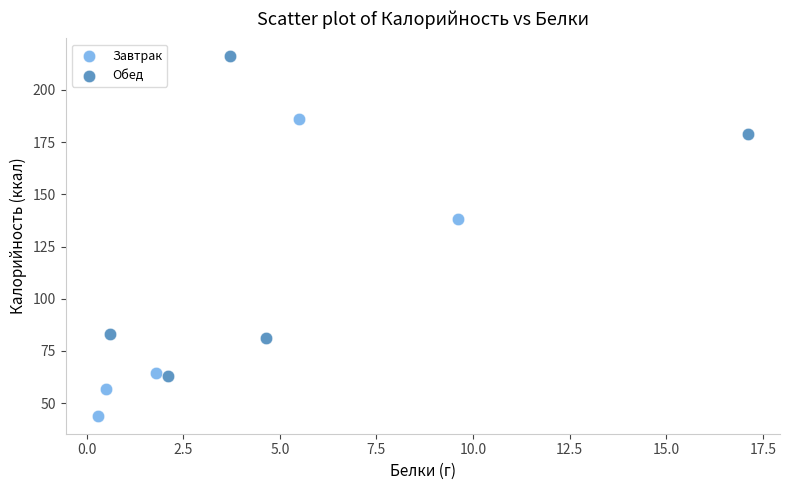

Which series contains the highest Y value?

Обед